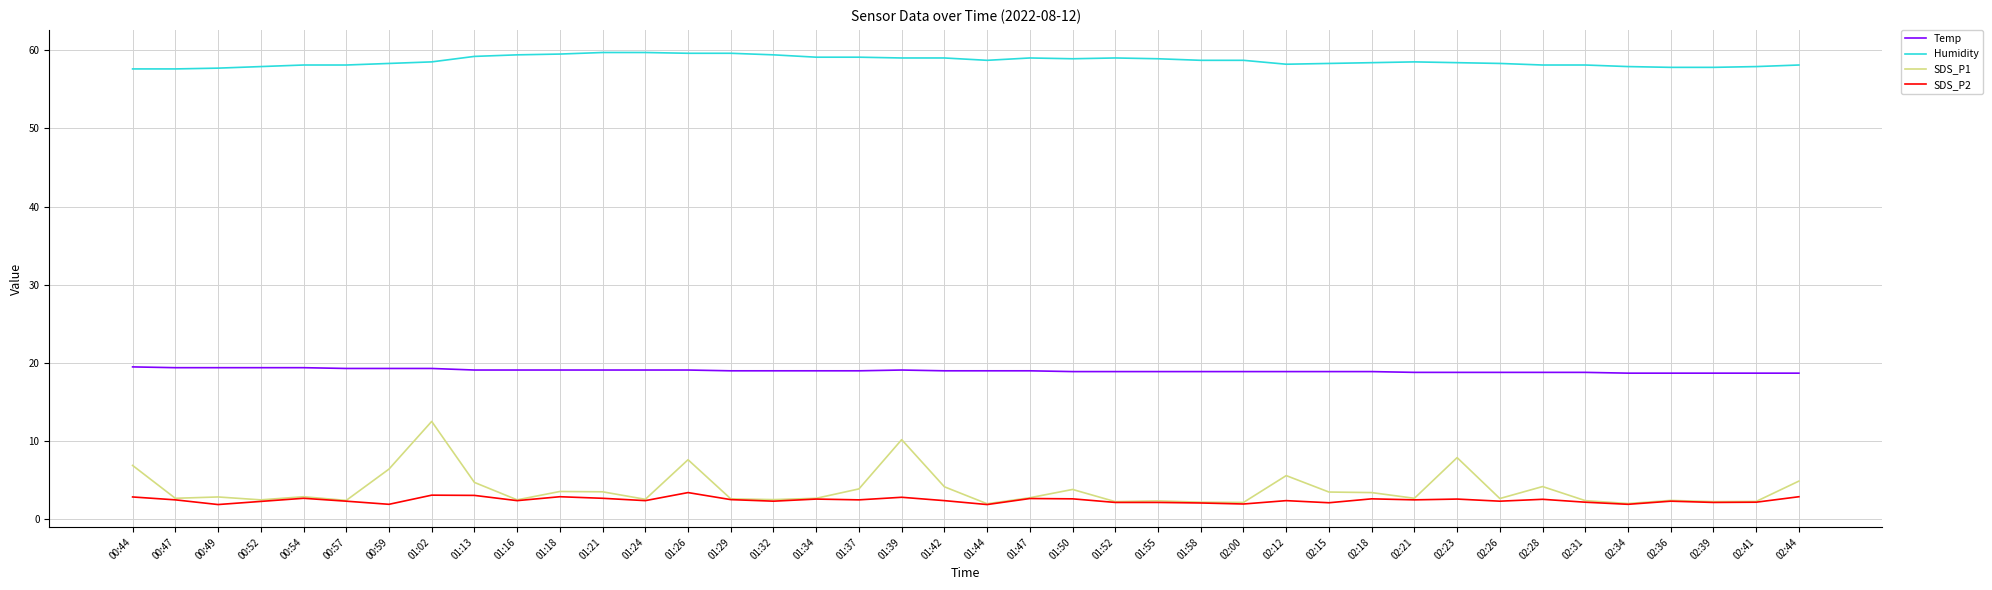

Does the chart have visible grid lines?

Yes